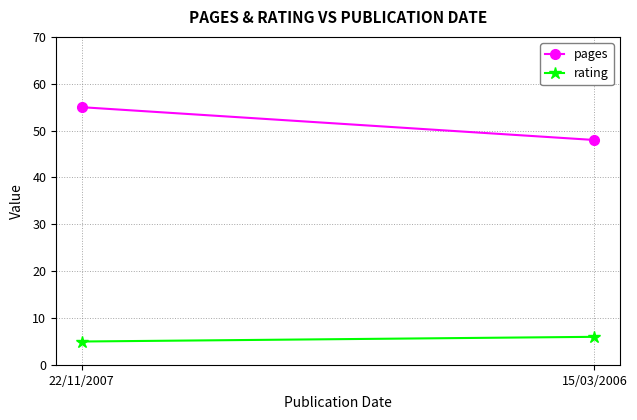

Reading left to right, what are all the values shown in this chart?

pages: 55	48
rating: 5	6